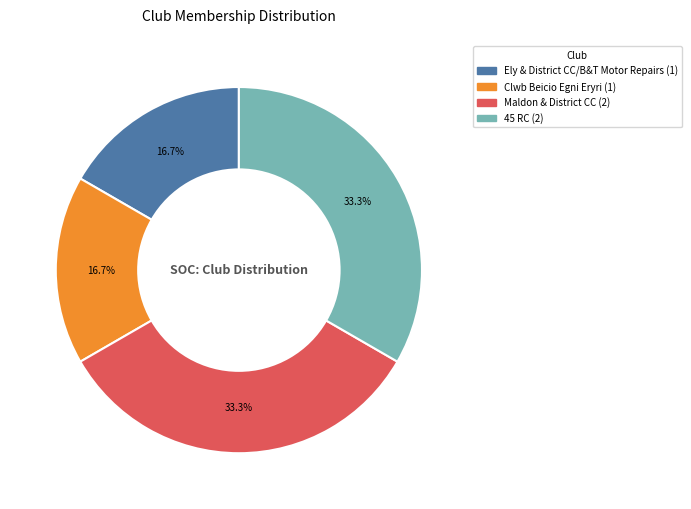

Does Ely & District CC/B&T Motor Repairs represent more than half of the total?

No